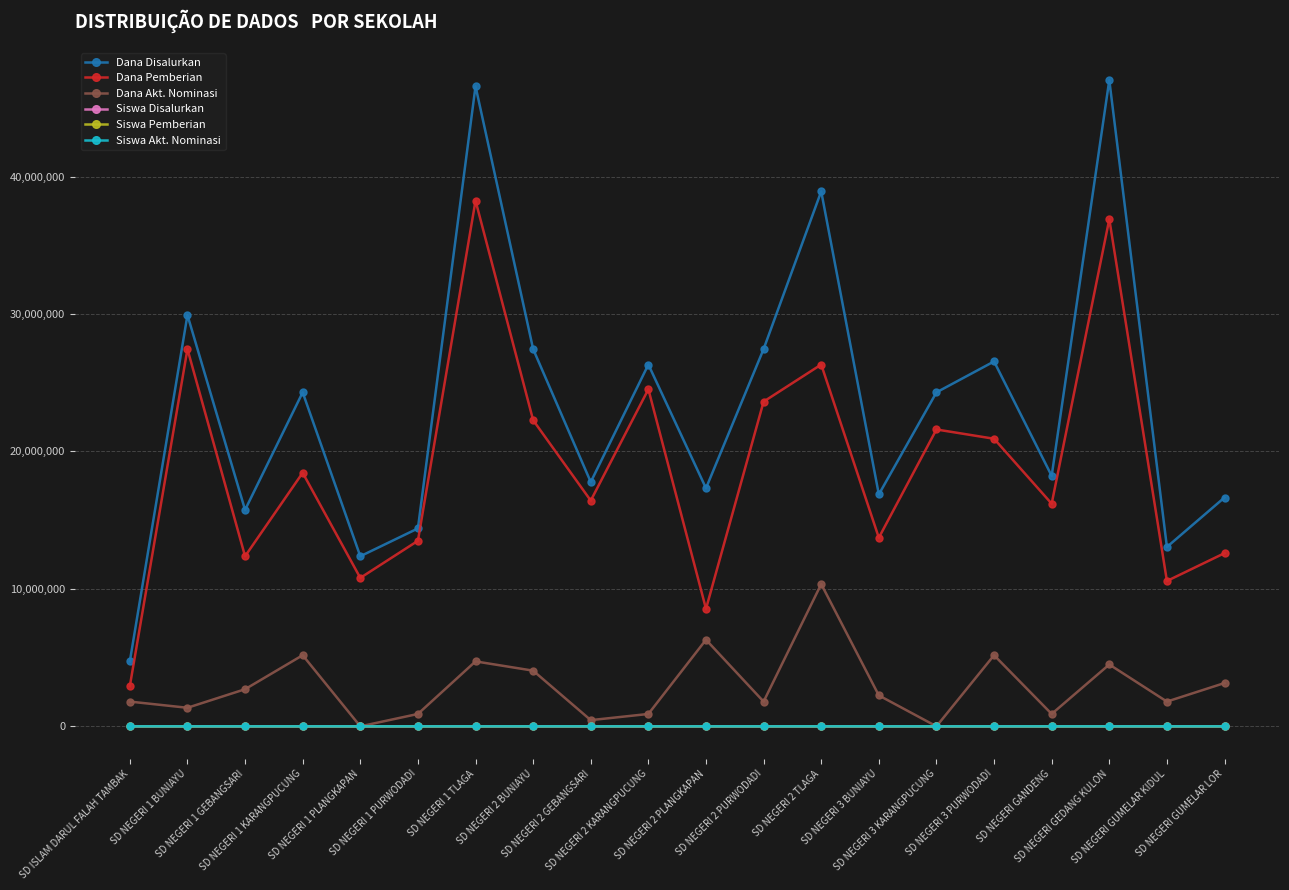

Which series has the largest total across all categories?

Dana Disalurkan